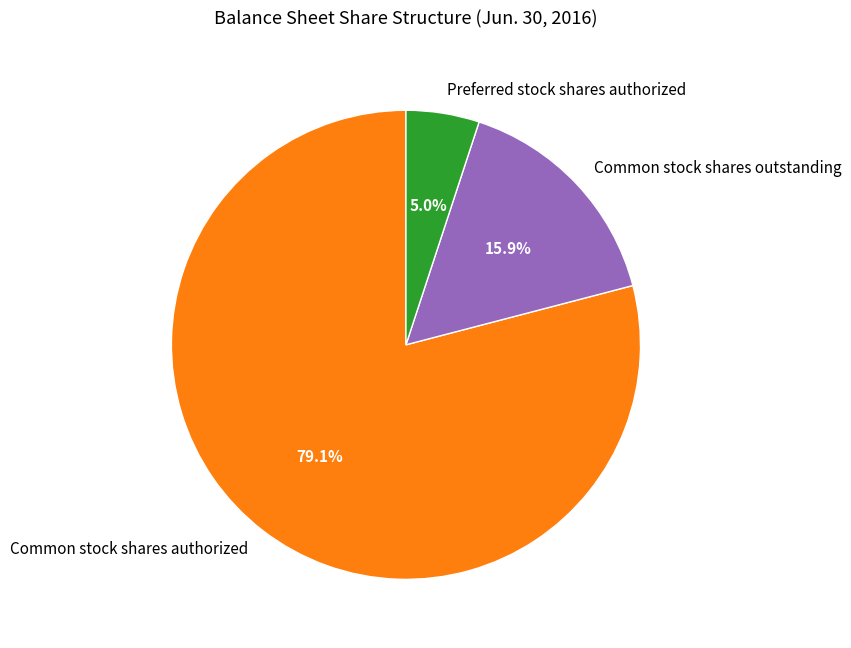

Is it true that Common stock shares outstanding is 7% of the pie?

False